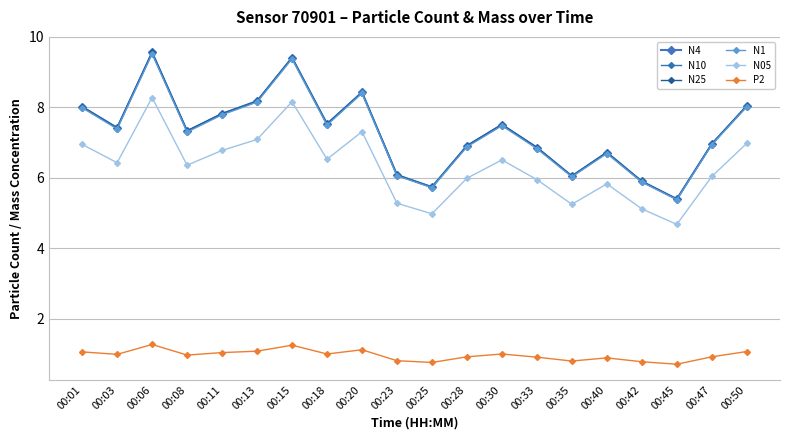

What is the smallest value displayed?

0.7